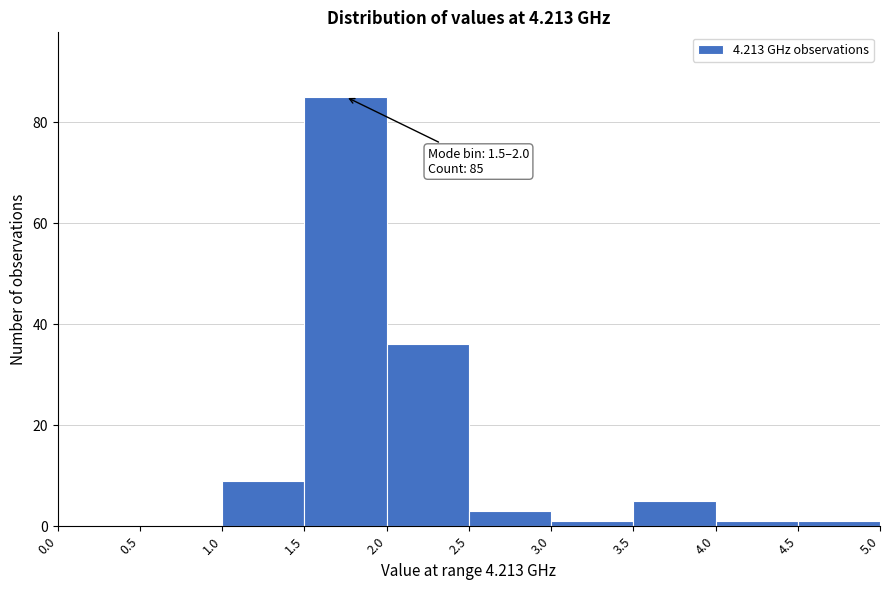

Over which range of the x-axis is the bar tallest?

1.5 to 2.0